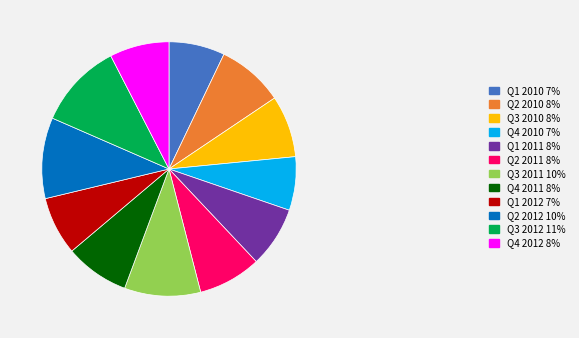

The Q4 2012 slice represents 8% of the pie. True or false?

True